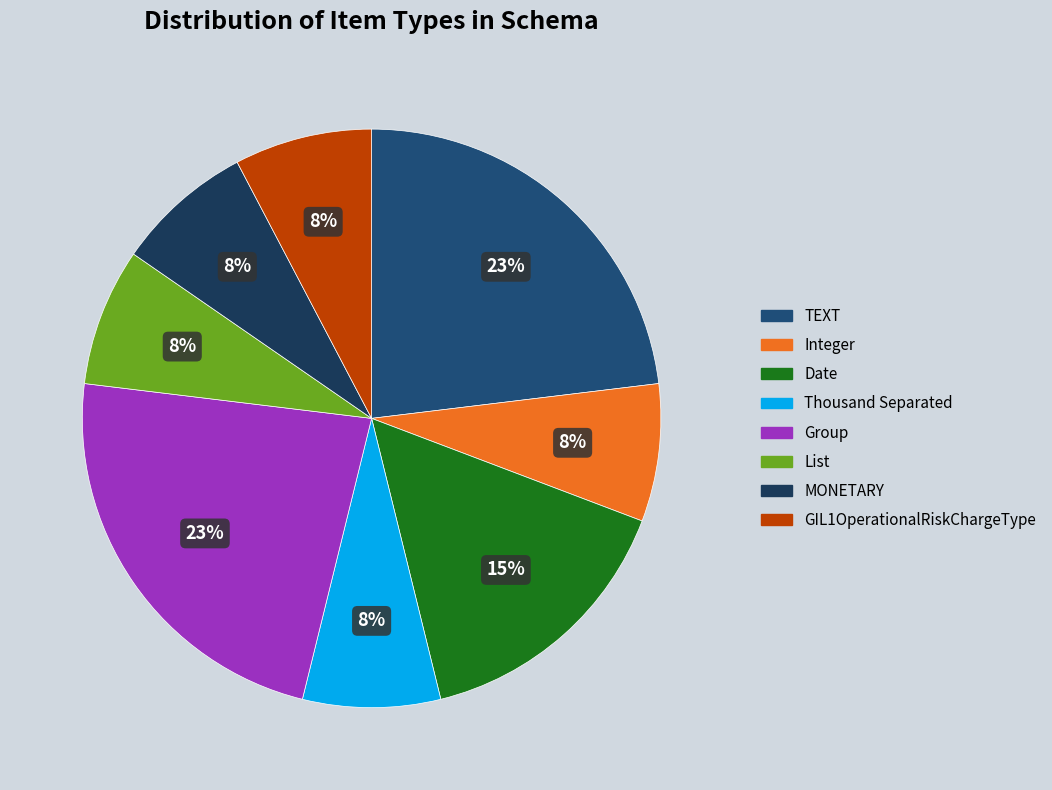

How many segments does this pie chart have?

8